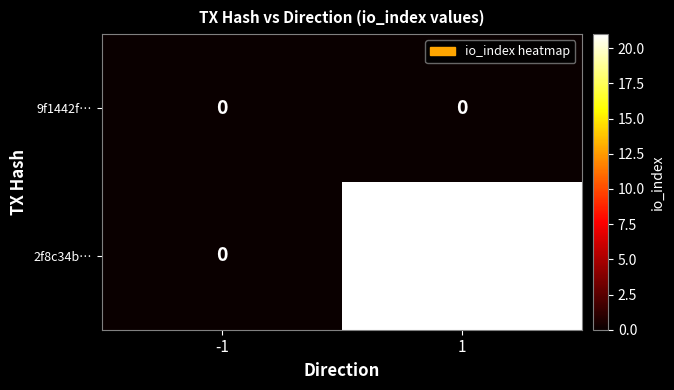

Rank the series by their maximum value, from lowest to highest.

9f1442f…, 2f8c34b…